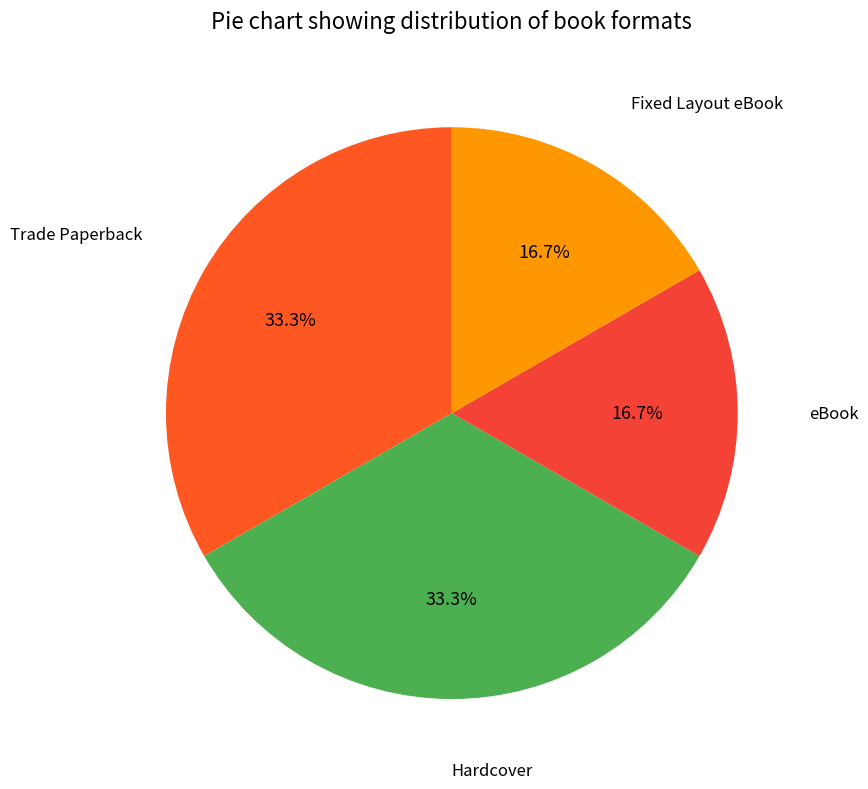

How many segments does this pie chart have?

4